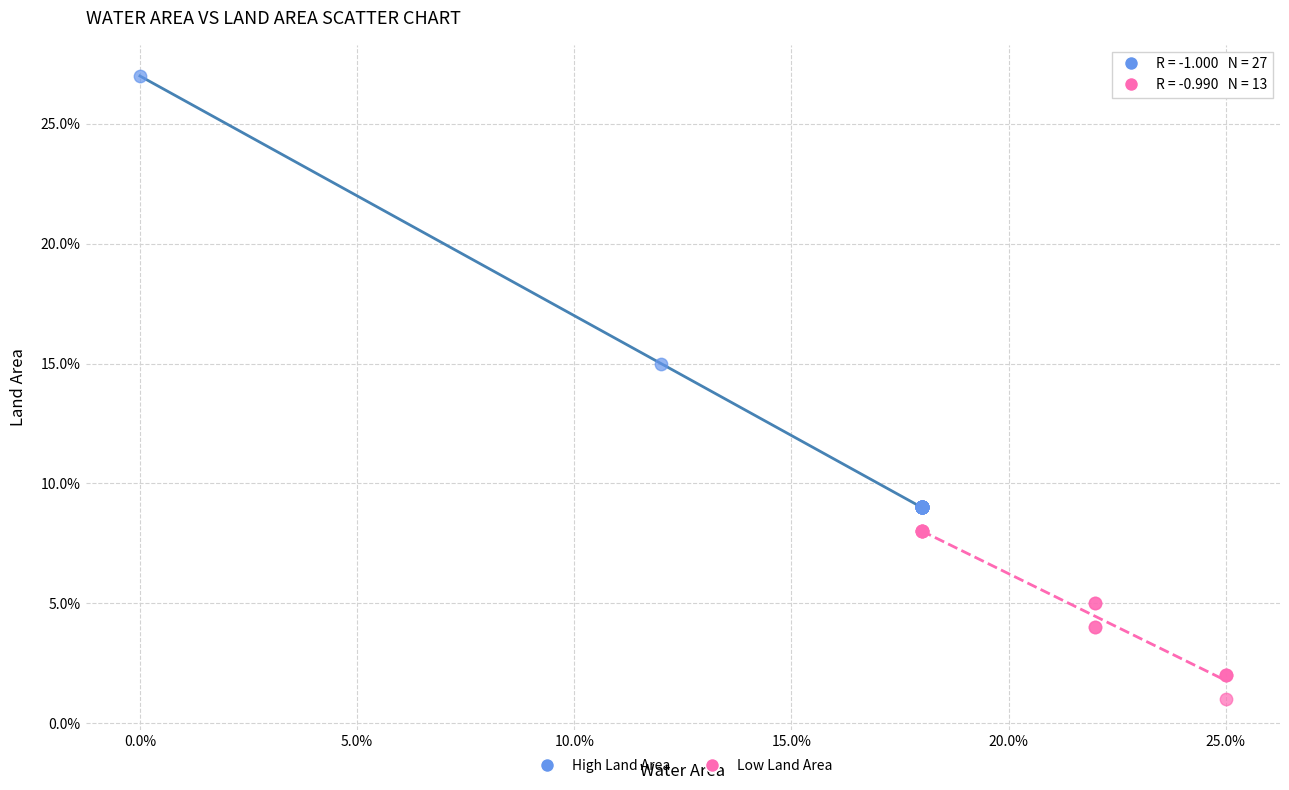

Which series has the largest Y range (max minus min)?

High Land Area